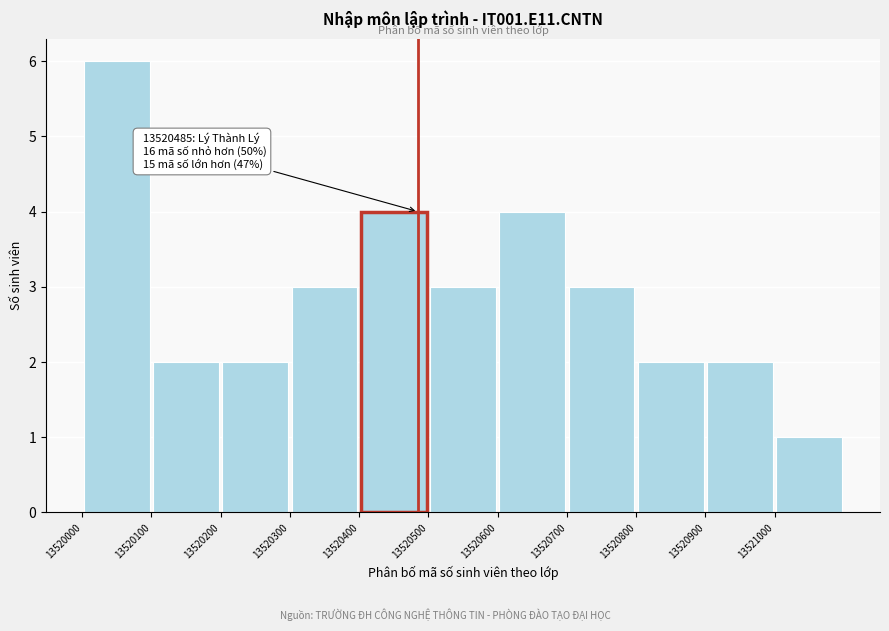

Which range on the x-axis has the tallest bar?

13520000 to 13520100